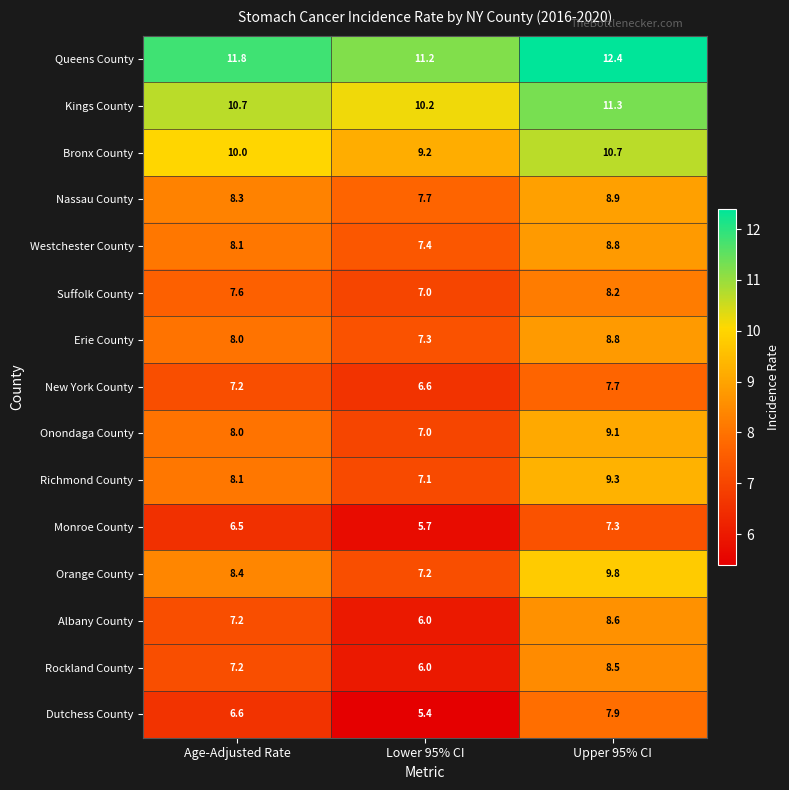

What is the minimum value shown in the chart?

5.4